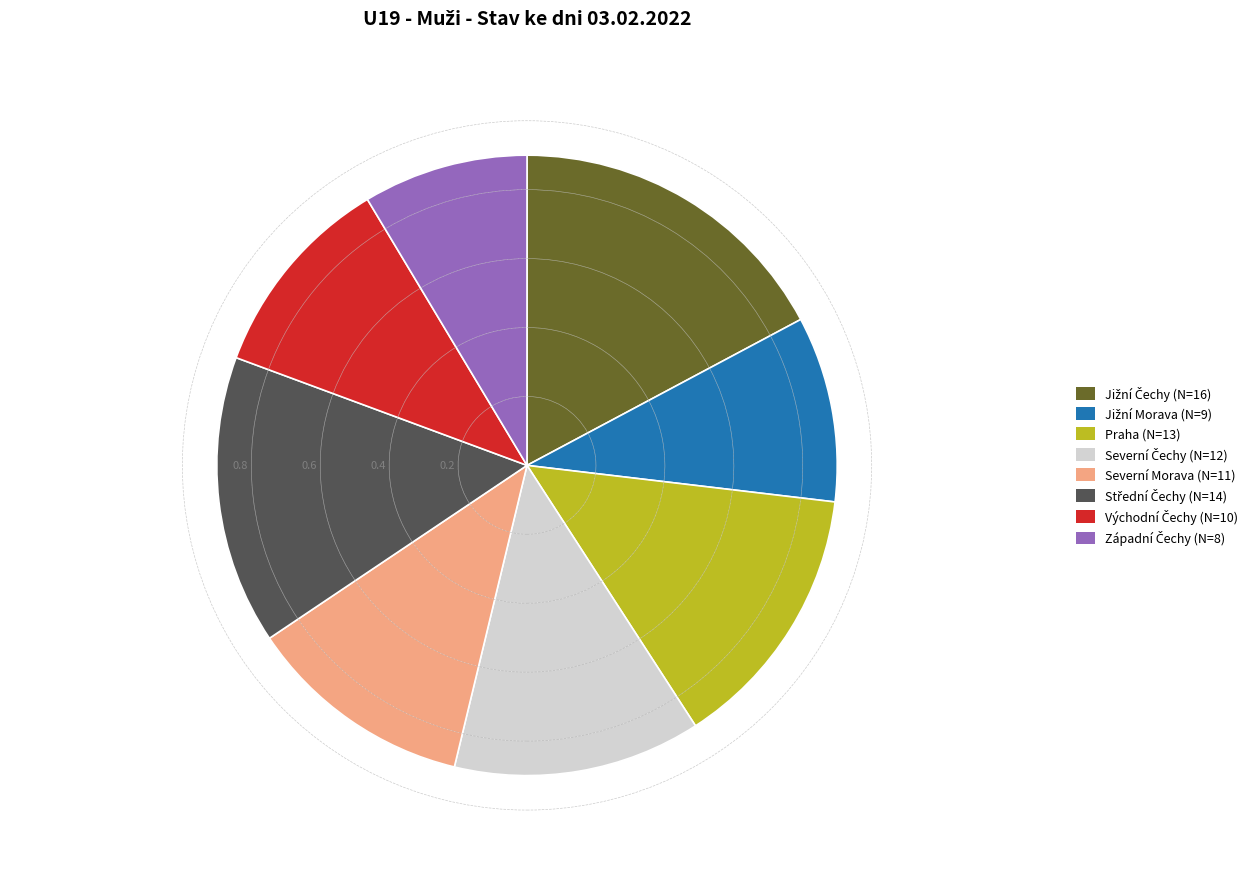

What is the smallest slice in the pie chart?

Západní Čechy